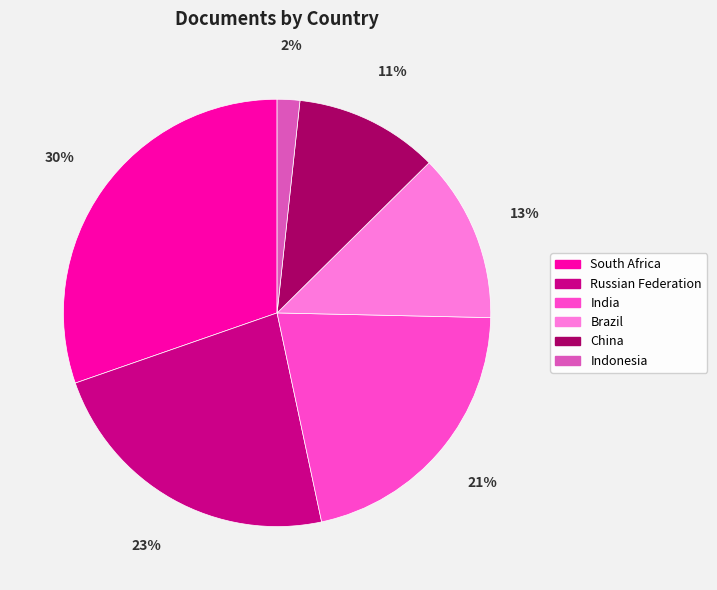

Between India and Brazil, which is larger?

India